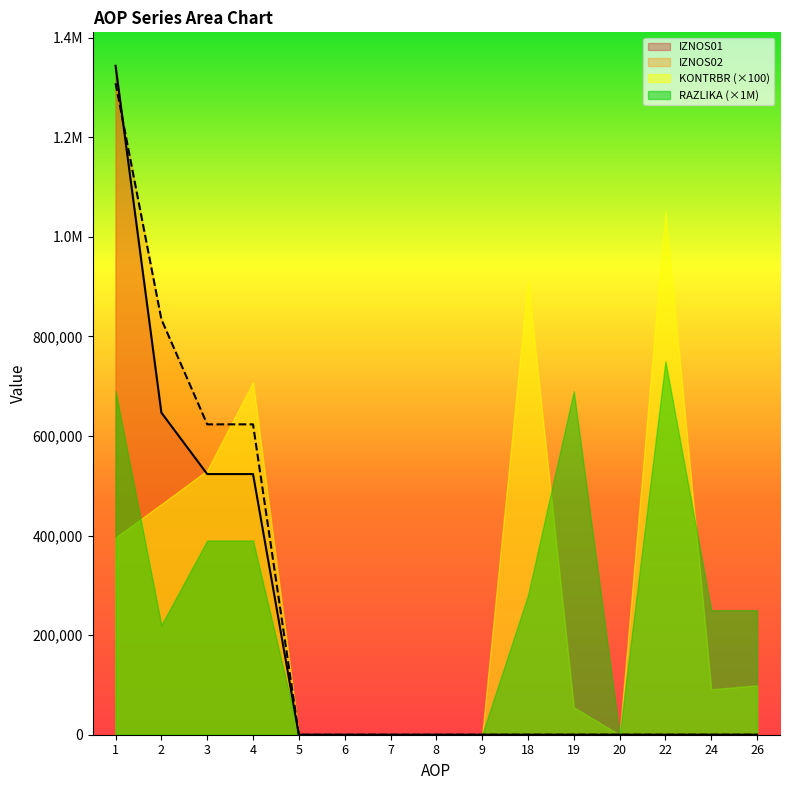

What are all the series names shown in the legend?

IZNOS01, IZNOS02, KONTRBR (×100), RAZLIKA (×1M)